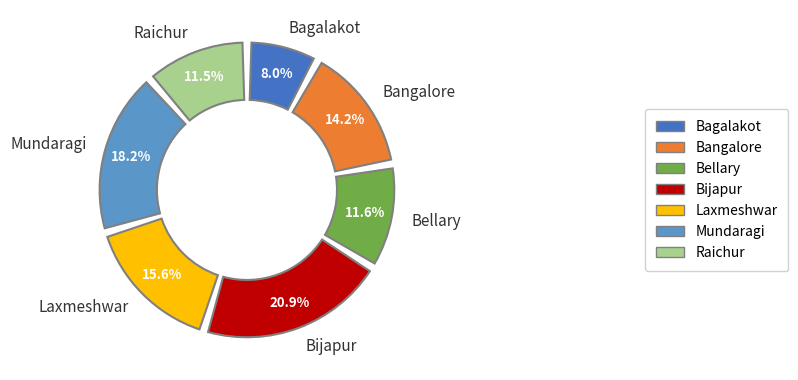

How many segments does this pie chart have?

7